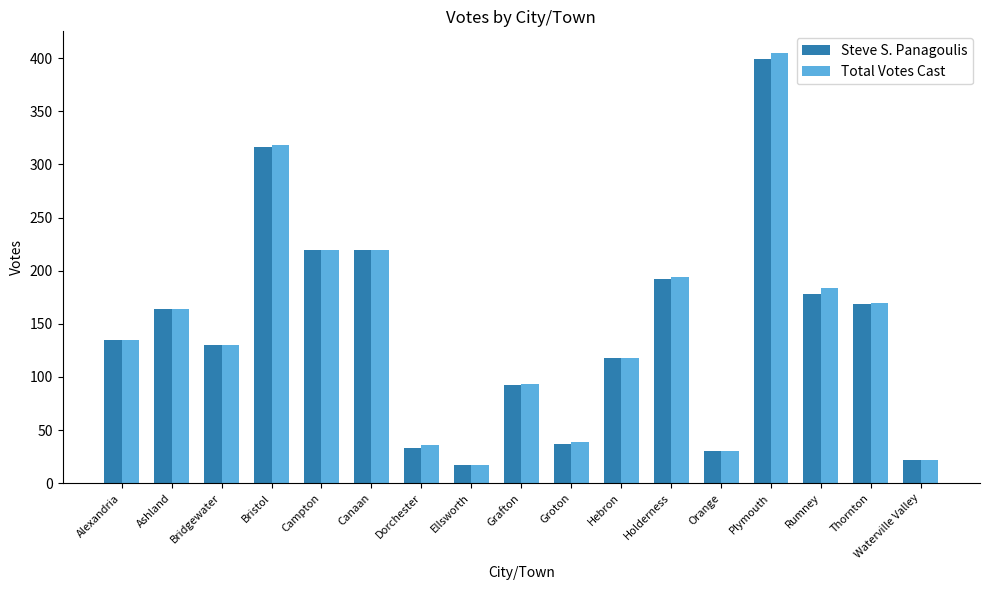

What position from the right is Plymouth?

4